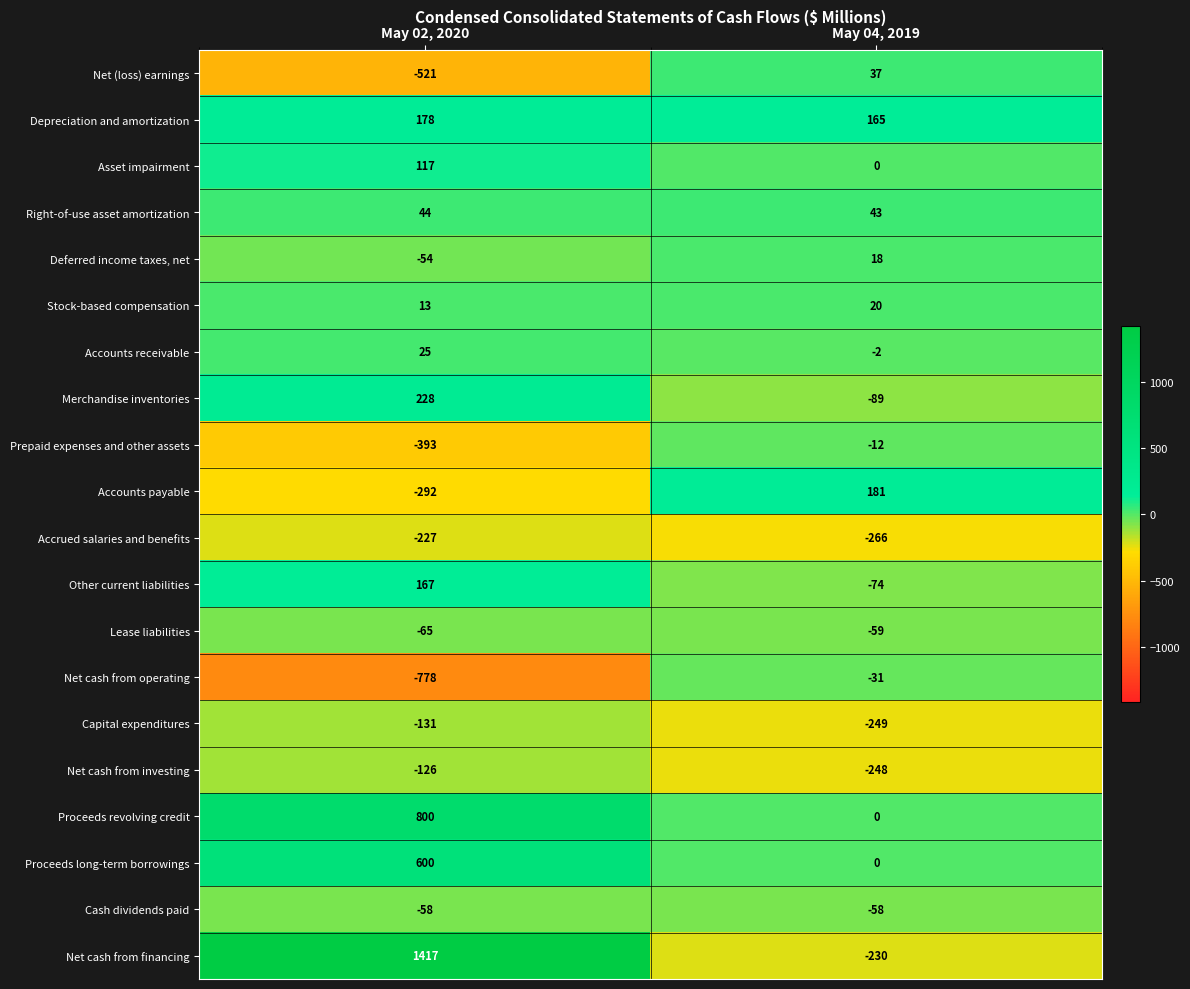

What is the approximate value of Accounts payable at May 02, 2020, to the nearest 50?

-300